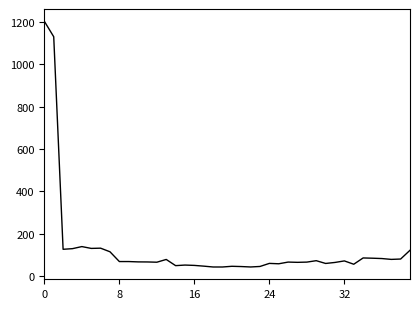

How many lines are shown in the chart?

1